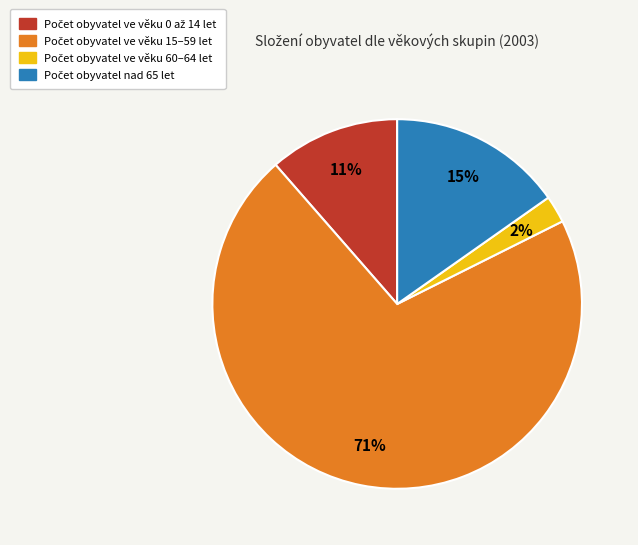

To the nearest percent, what is the average slice percentage?

25%